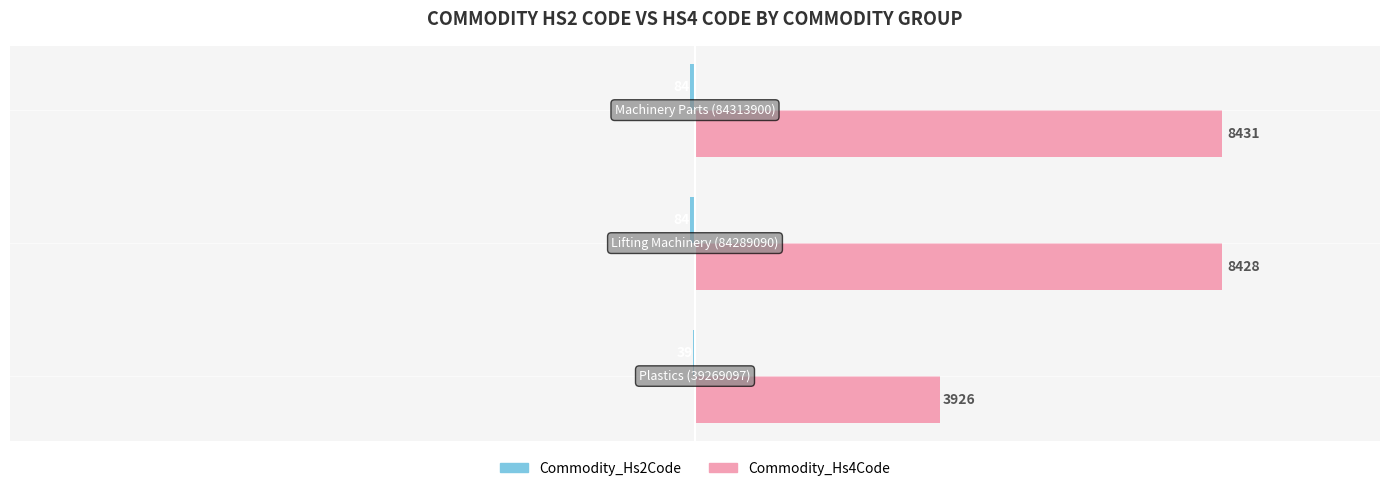

What is the sum of all Commodity_Hs4Code values?

20785